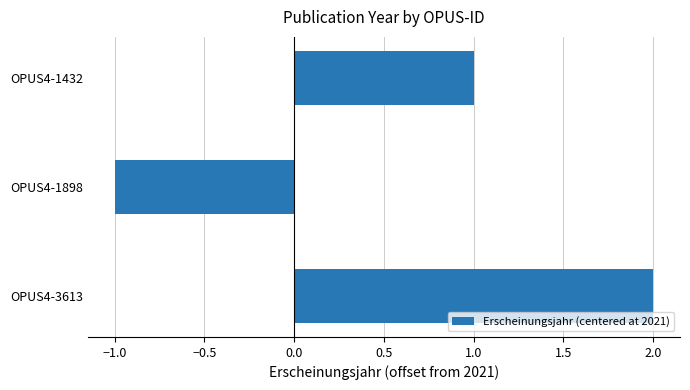

List the labels in order of value, smallest first.

OPUS4-1898, OPUS4-1432, OPUS4-3613